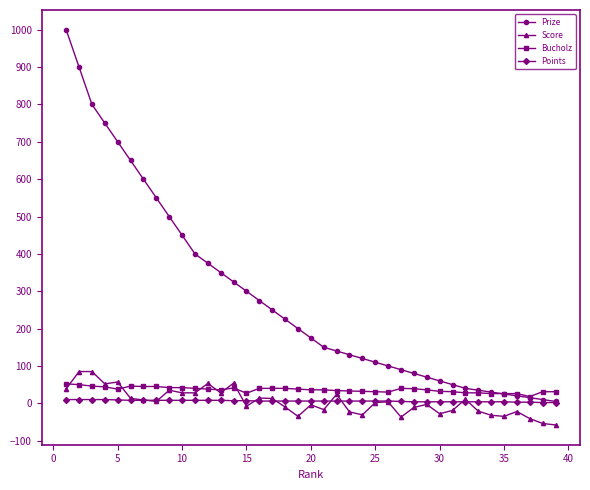

What is the minimum value for Score?

-58